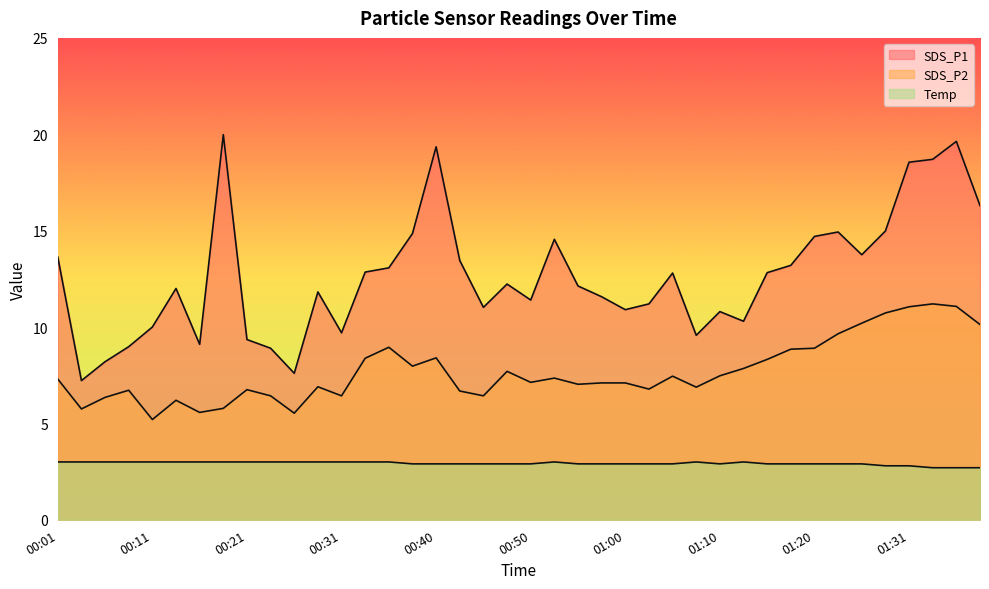

True or false: Temp and SDS_P2 cross at least once.

False